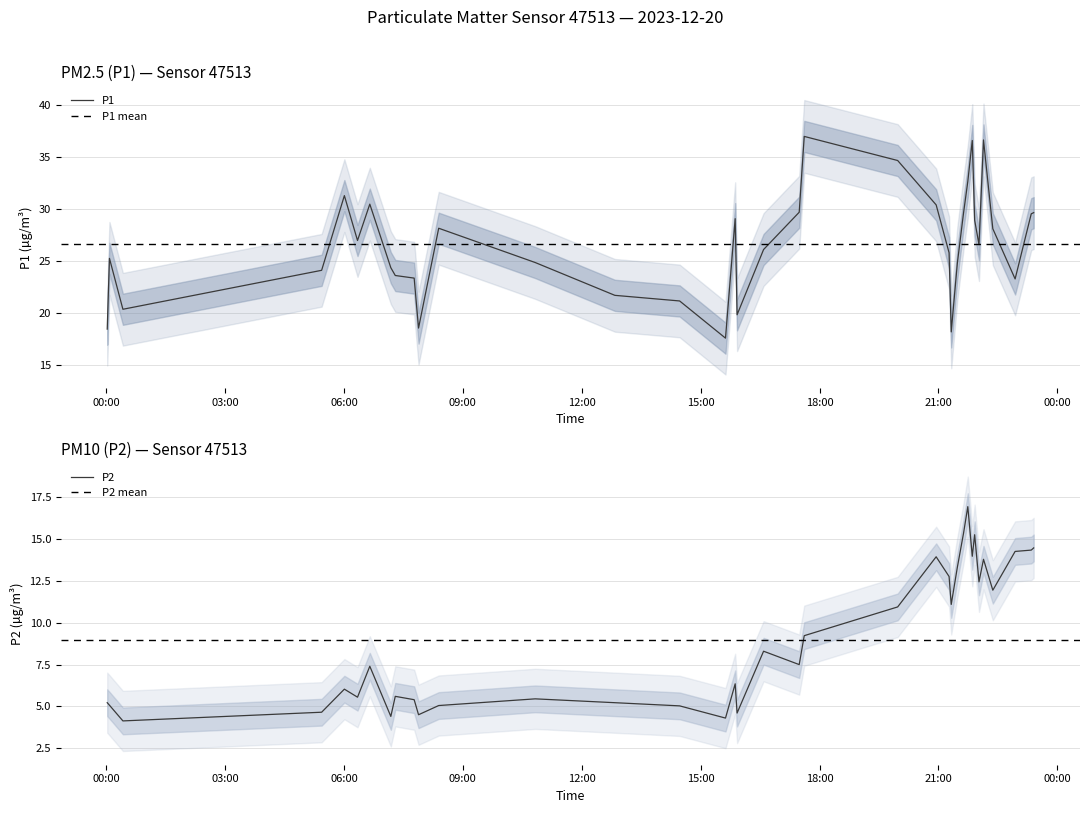

What is the total value across all series at 2023-12-20T17:36:50?

46.2